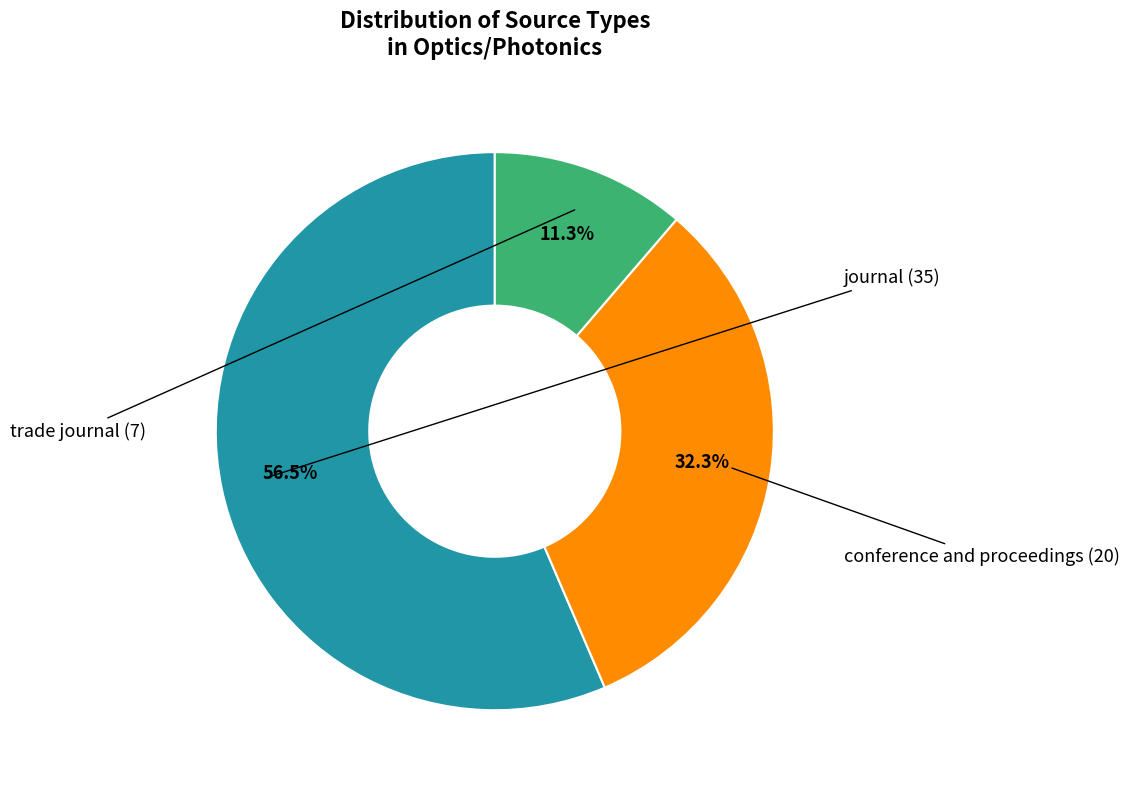

Is there any slice that represents more than half of the pie?

Yes